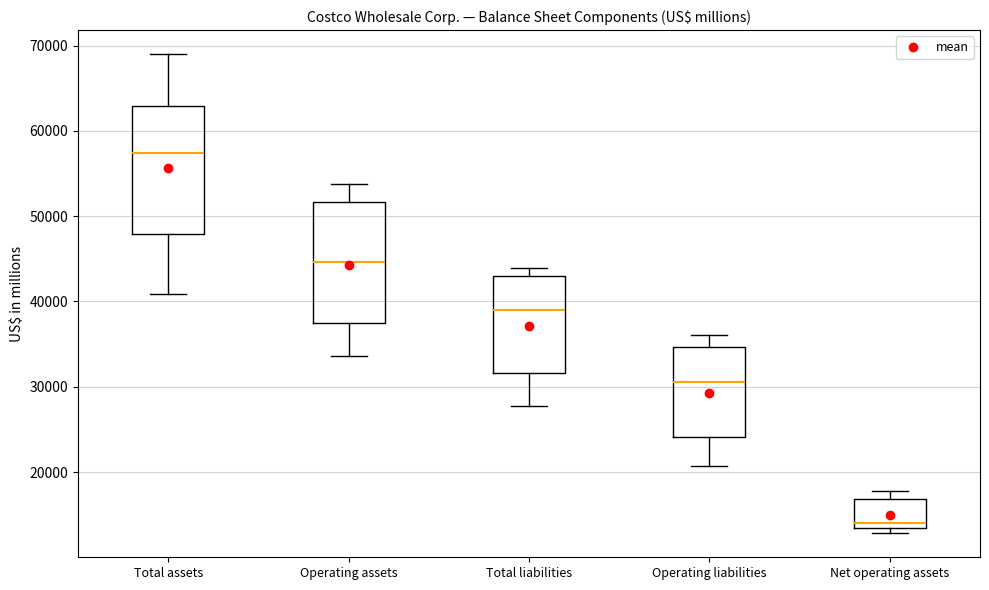

Where does the upper whisker of the box for Operating liabilities end on the y-axis? The values are not printed on the chart, so give them approximately, as read against the axis.

36000